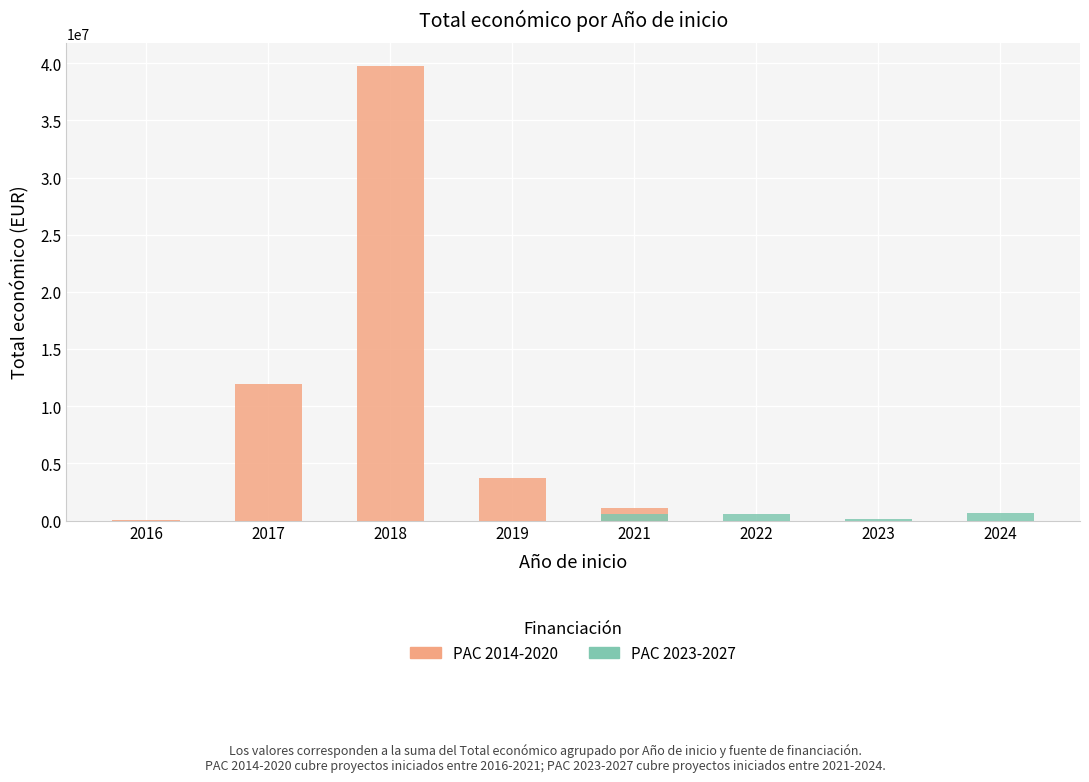

At which category is the sum across all series the highest?

2018